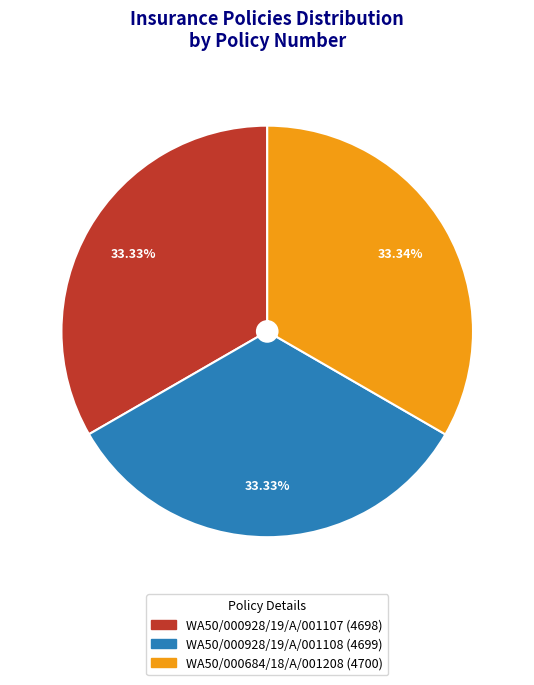

Do WA50/000684/18/A/001208 and WA50/000928/19/A/001107 together represent more than half of the pie?

Yes